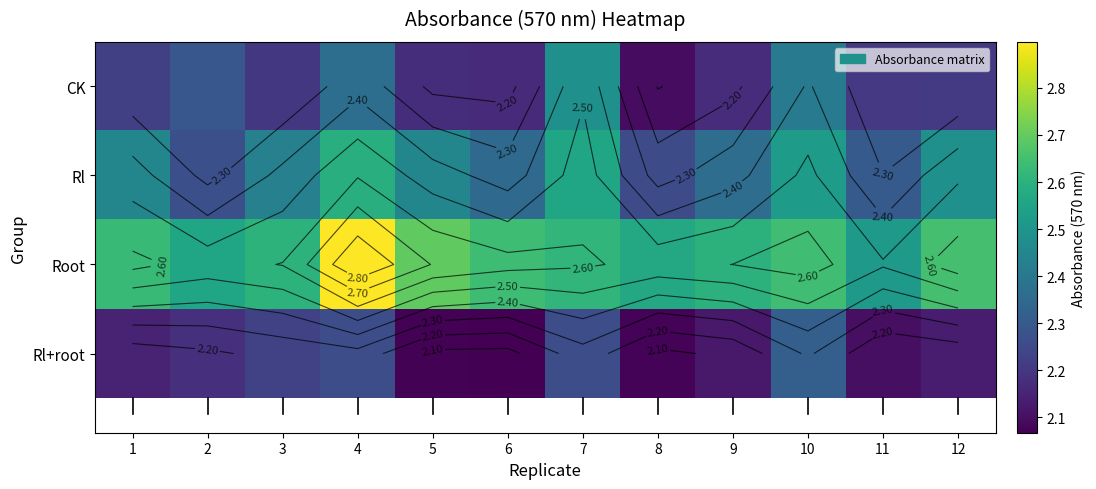

Rank the series at 2 from lowest to highest value.

Rl+root, Rl, CK, Root